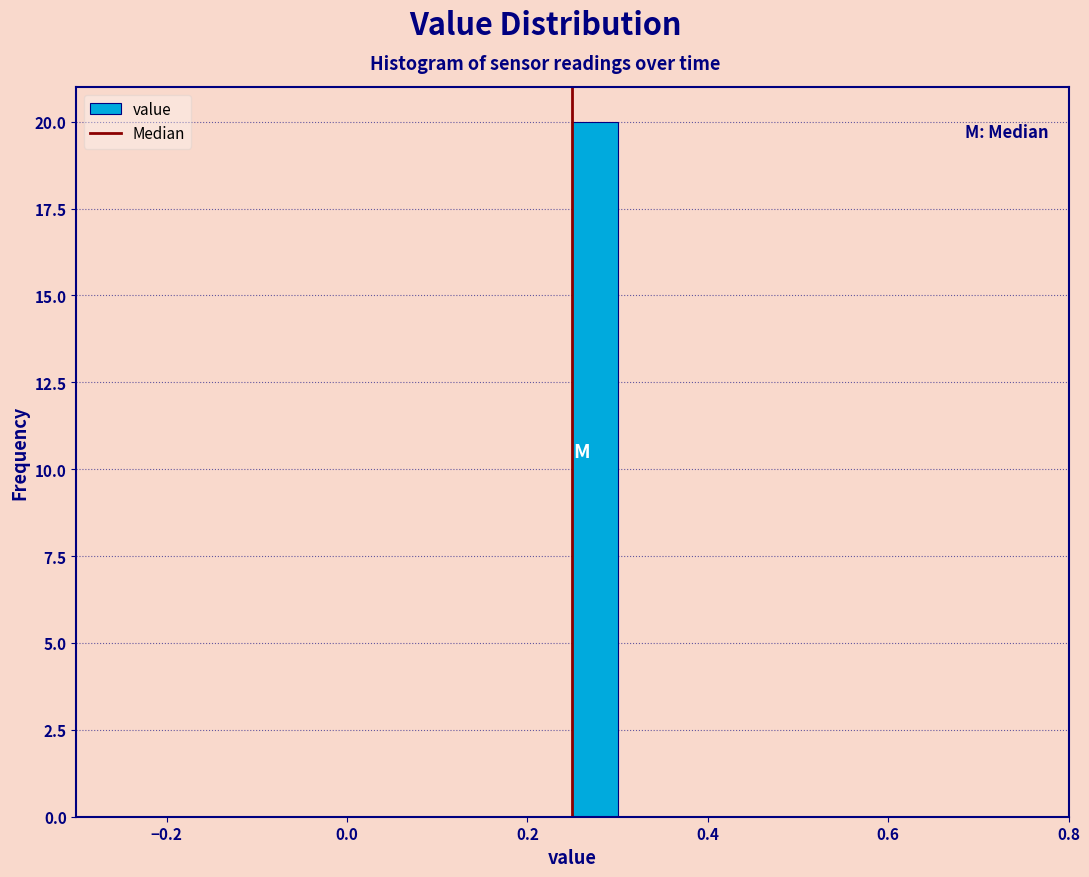

Read against the x-axis, roughly where is the centre of the tallest bar?

0.28